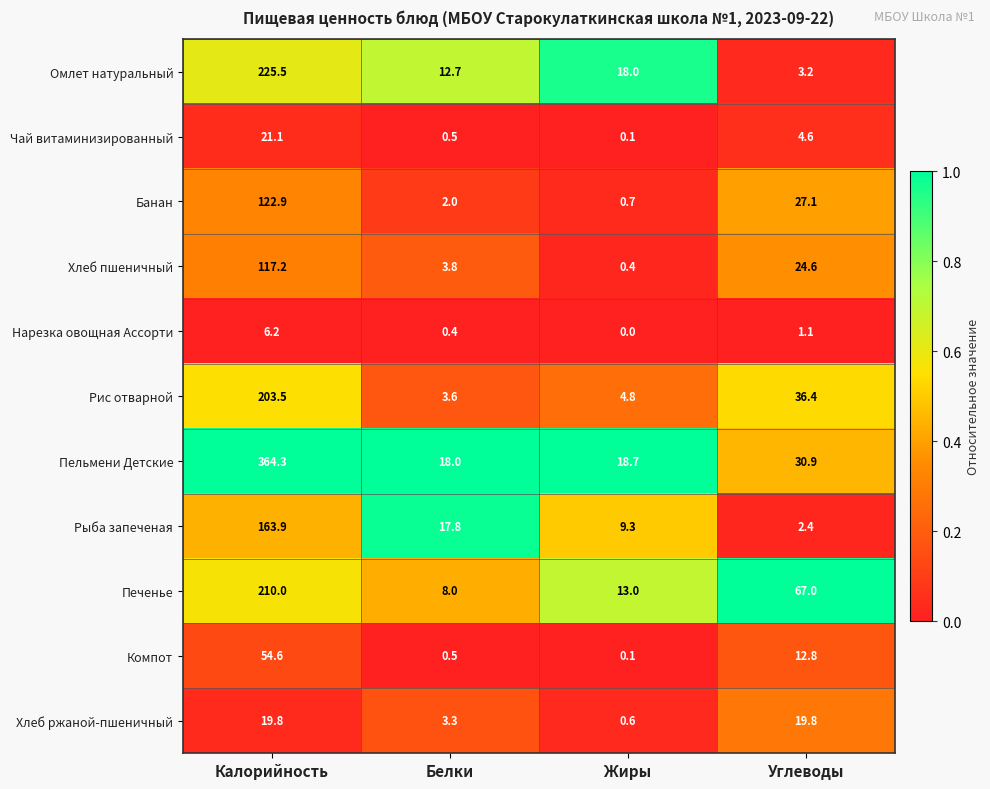

What is the difference between the maximum and minimum values in the Печенье series?

202.0